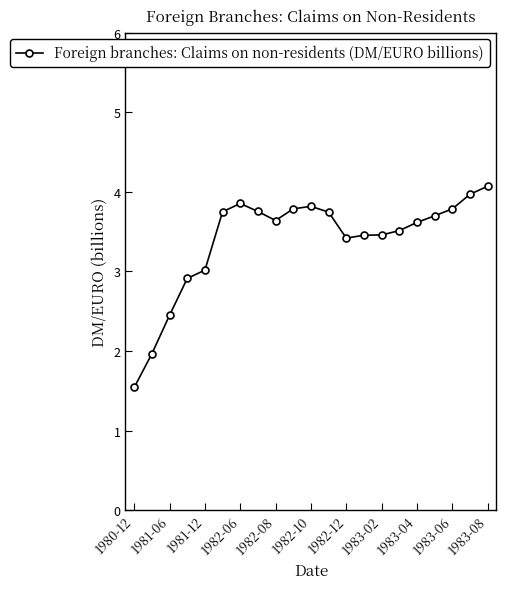

True or false: there are more than 0 points higher than both neighbors.

True